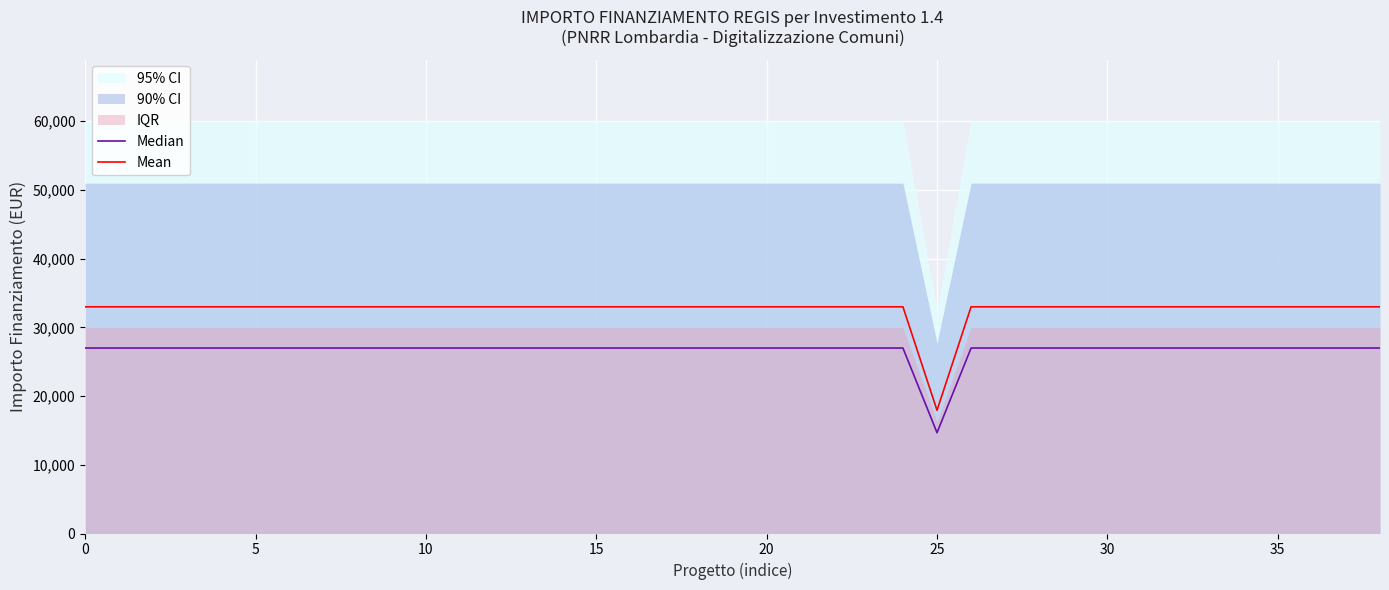

What is the sum of all Median values?

1040083.7